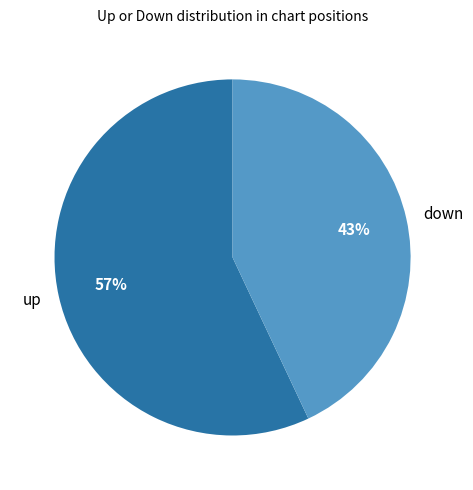

Which has a higher value, up or down?

up